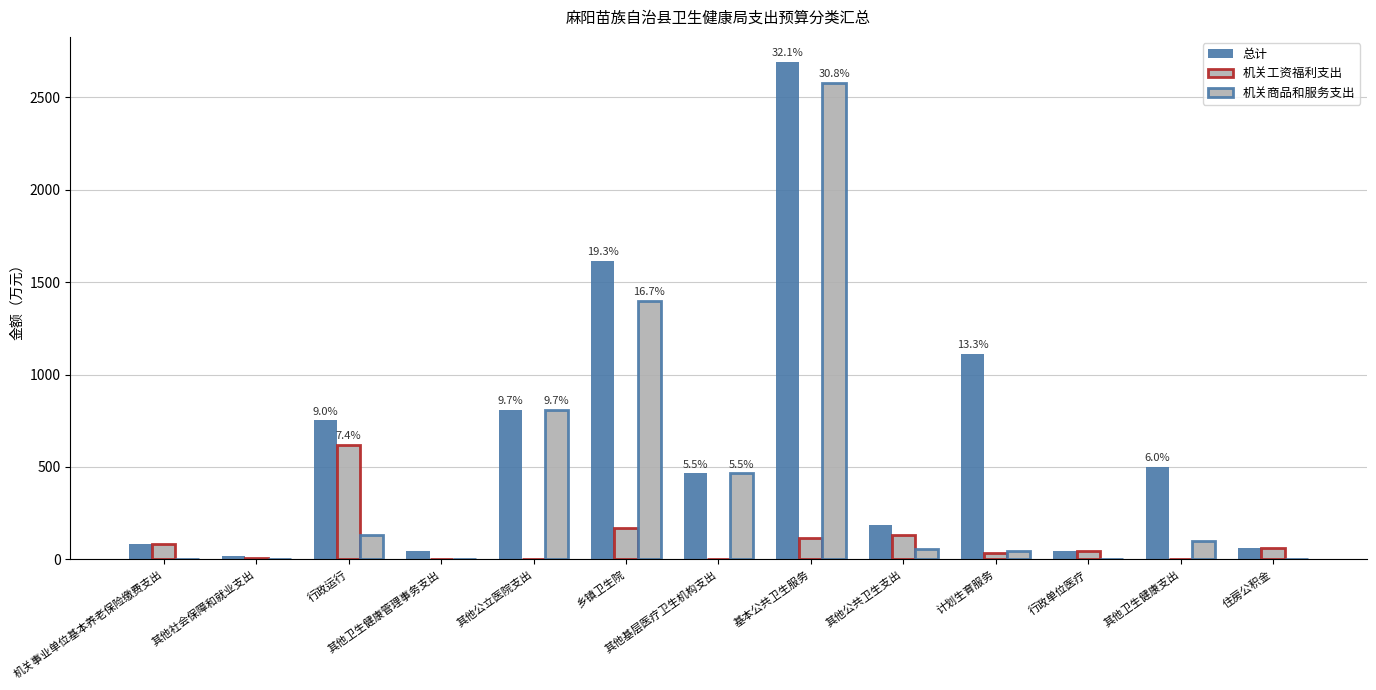

What is the average value of the 机关商品和服务支出 series?

429.9